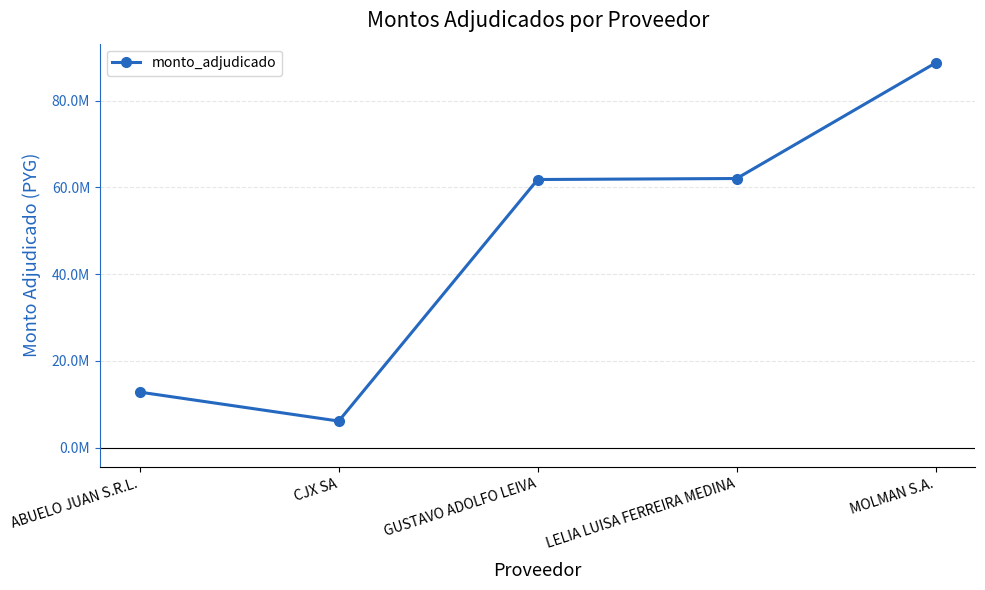

Is this an area chart (filled region under the line)?

No